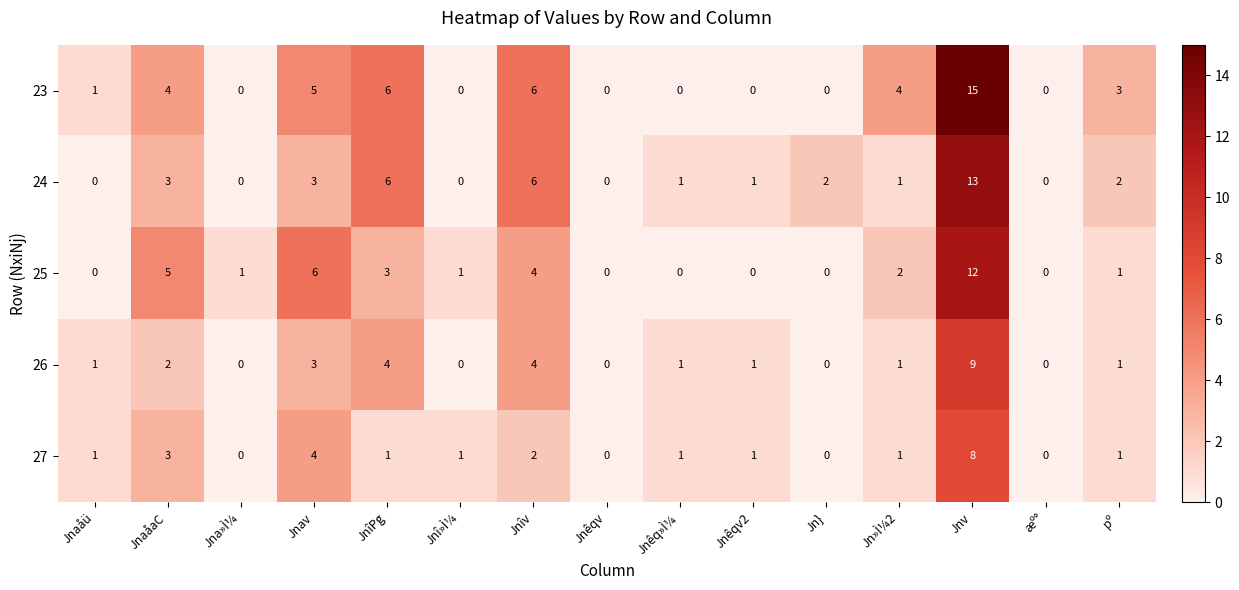

Rank the series by their maximum value, from highest to lowest.

23, 24, 25, 26, 27